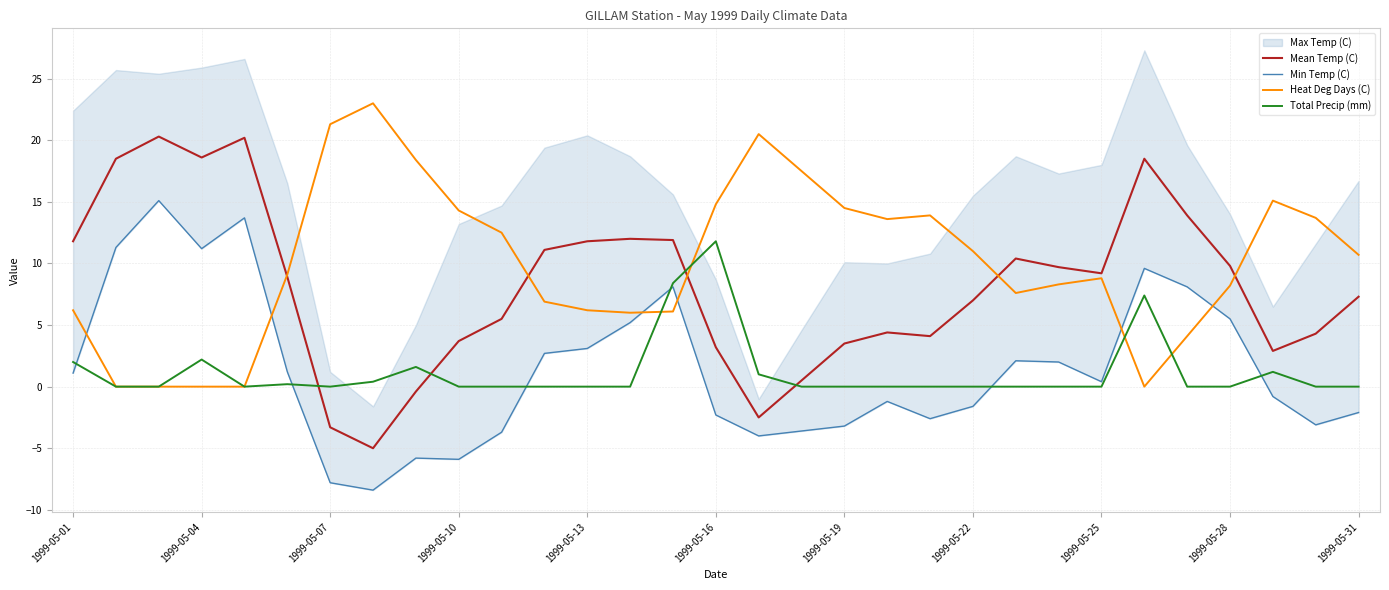

The Min Temp (C) series shows -0.9 at 20. True or false?

False